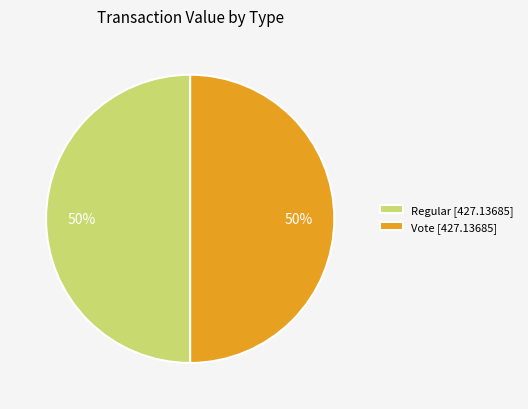

What percentage is the Regular [427.13685] slice, to the nearest percent?

50%